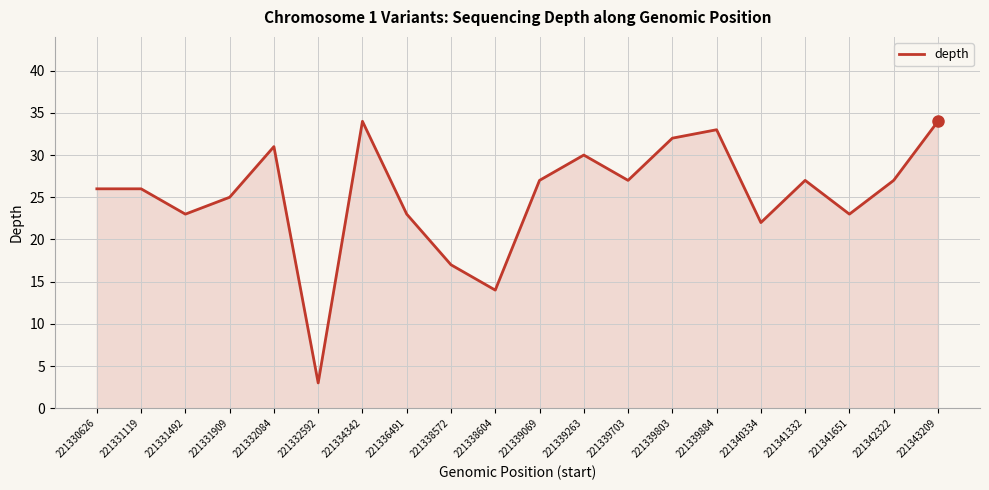

What is the difference between the second highest and second lowest values?

20